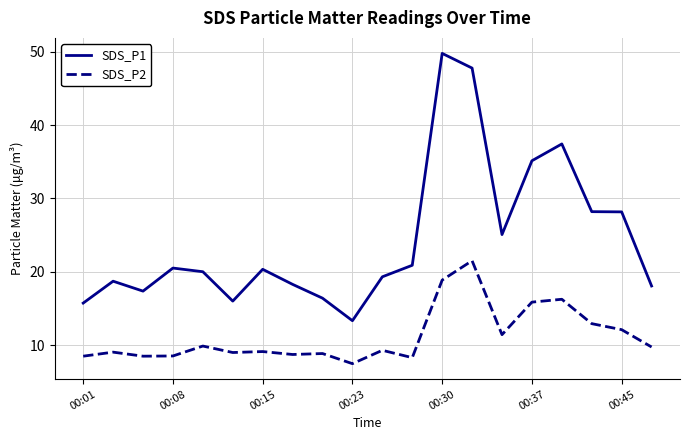

What is the difference between the maximum and minimum values in the SDS_P1 series?

36.4